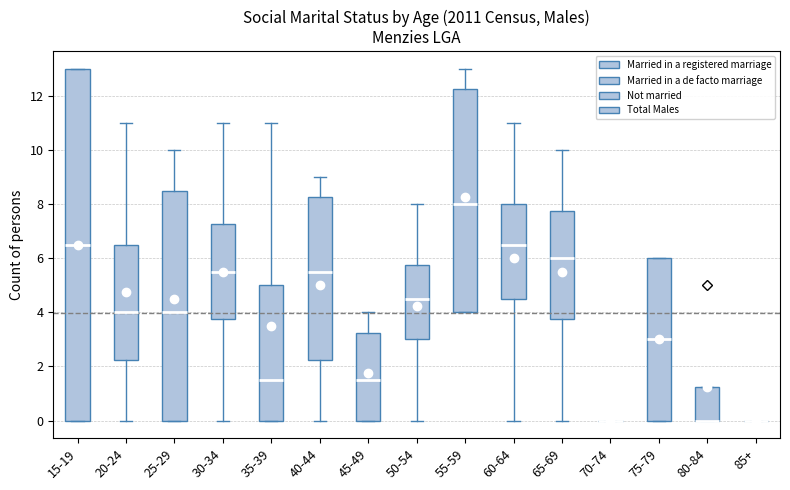

Which box is the tallest, from its lower edge to its upper edge?

15-19